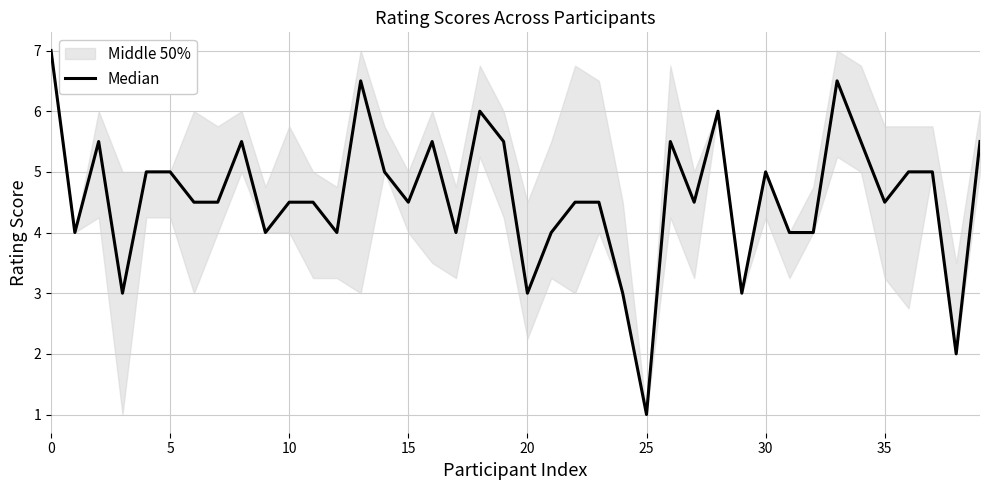

Reading left to right, transcribe all the data shown in this chart.

7.0	4.0	5.5	3.0	5.0	5.0	4.5	4.5	5.5	4.0	4.5	4.5	4.0	6.5	5.0	4.5	5.5	4.0	6.0	5.5	3.0	4.0	4.5	4.5	3.0	1.0	5.5	4.5	6.0	3.0	5.0	4.0	4.0	6.5	5.5	4.5	5.0	5.0	2.0	5.5